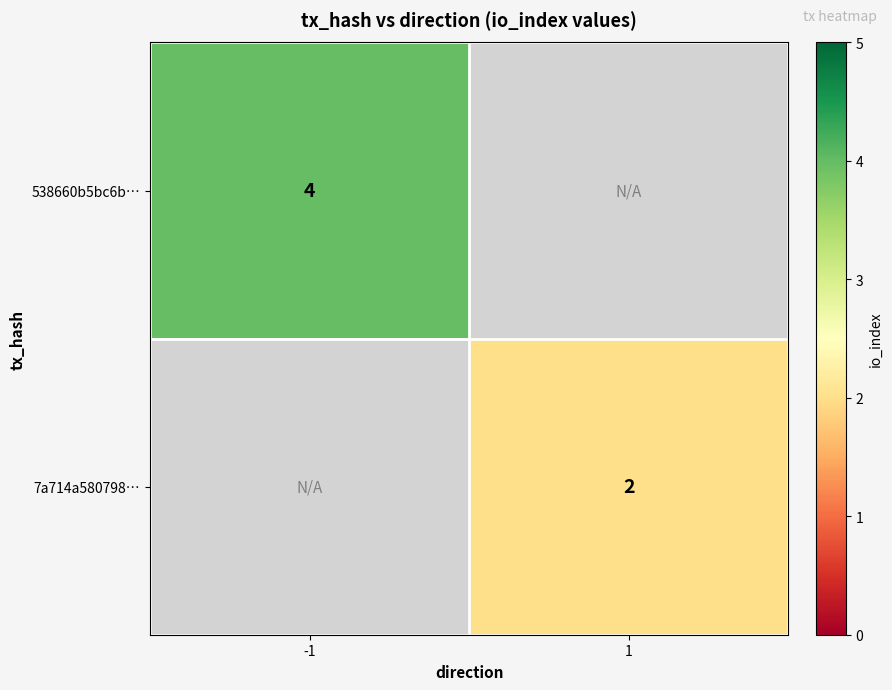

What is the smallest value displayed?

2.0